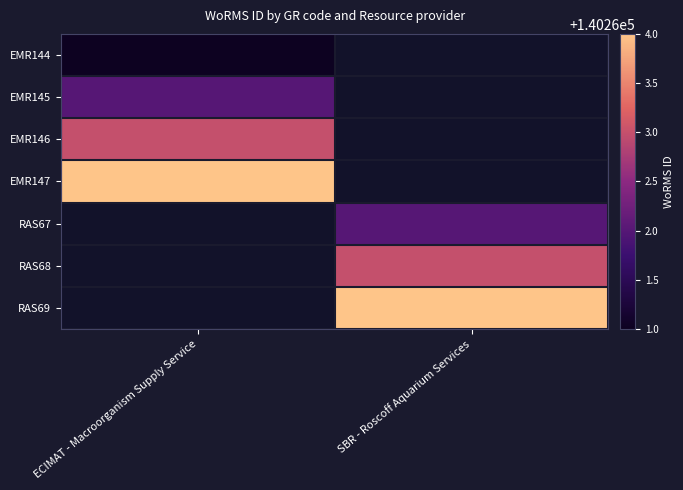

Rank the categories by EMR147 value from highest to lowest.

ECIMAT - Macroorganism Supply Service, SBR - Roscoff Aquarium Services